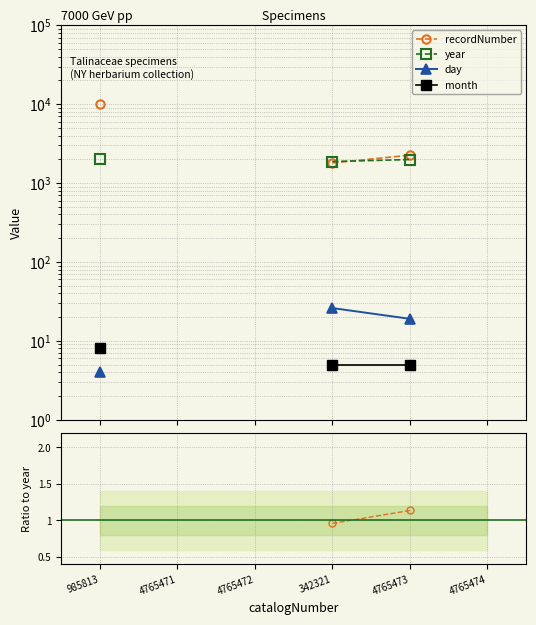

True or false: recordNumber and month cross at least once.

False